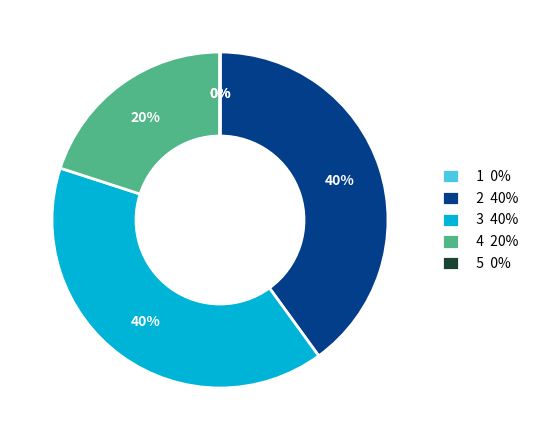

To the nearest percent, what is the difference between the largest and smallest slice percentages?

40%